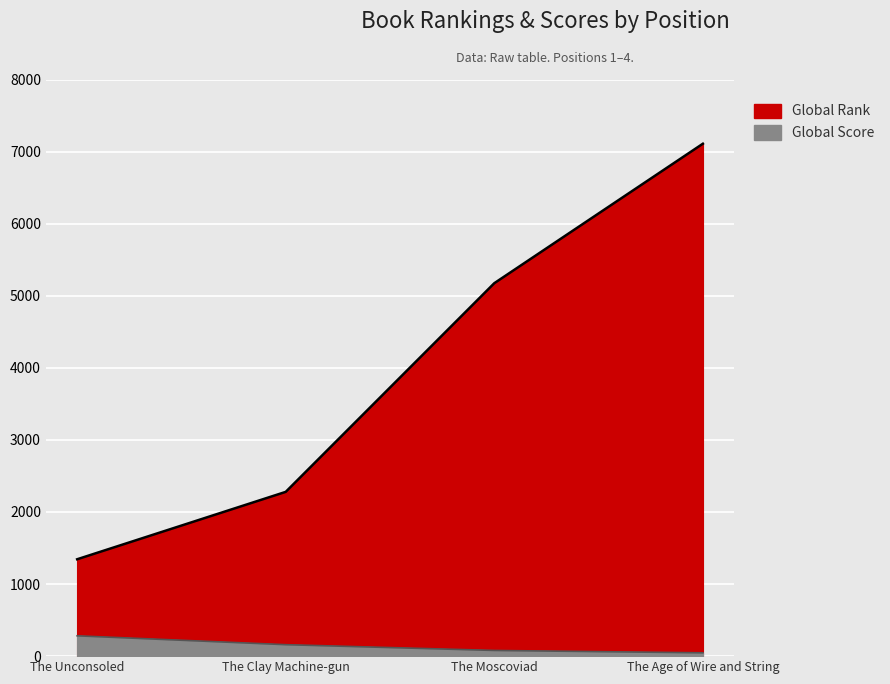

At which label is Global Rank closest to 4226?

The Moscoviad